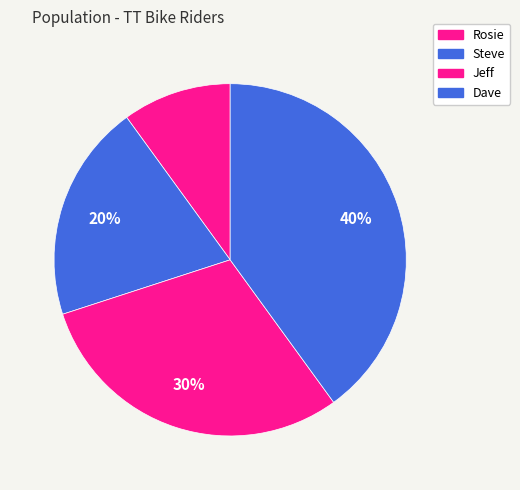

The Rosie slice represents 10% of the pie. True or false?

True